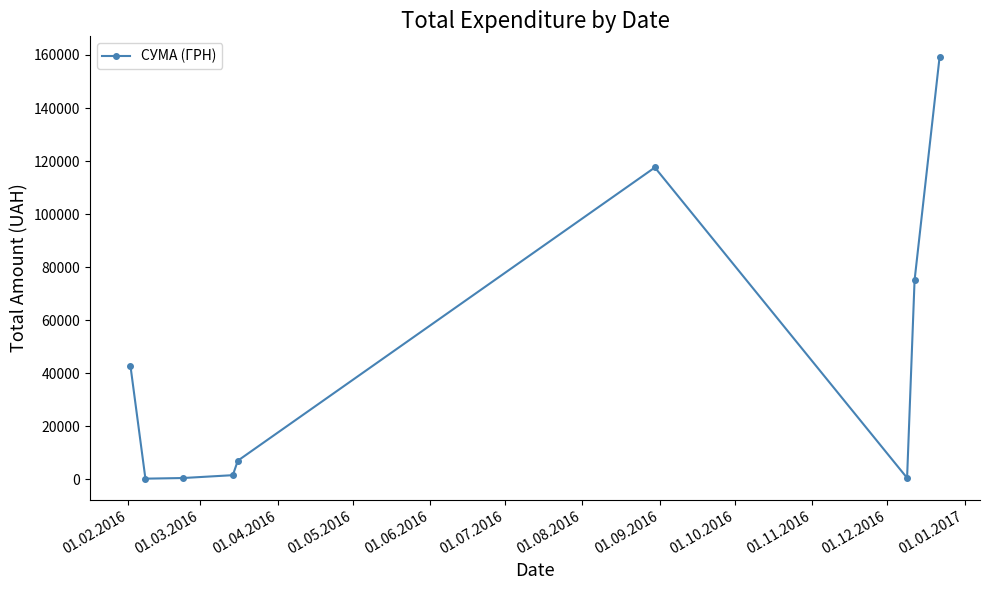

What is the greatest value displayed?

159095.4